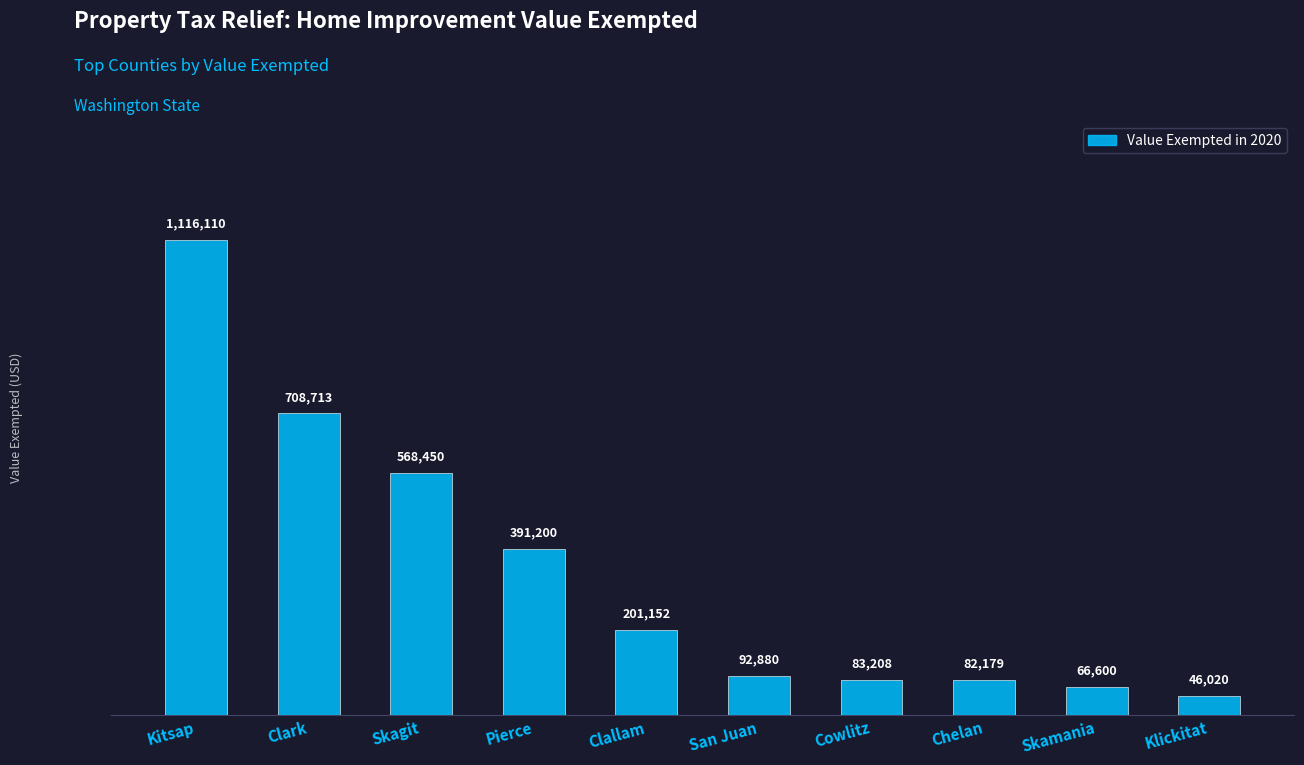

The chart shows a value of 79052 at Clallam. True or false?

False